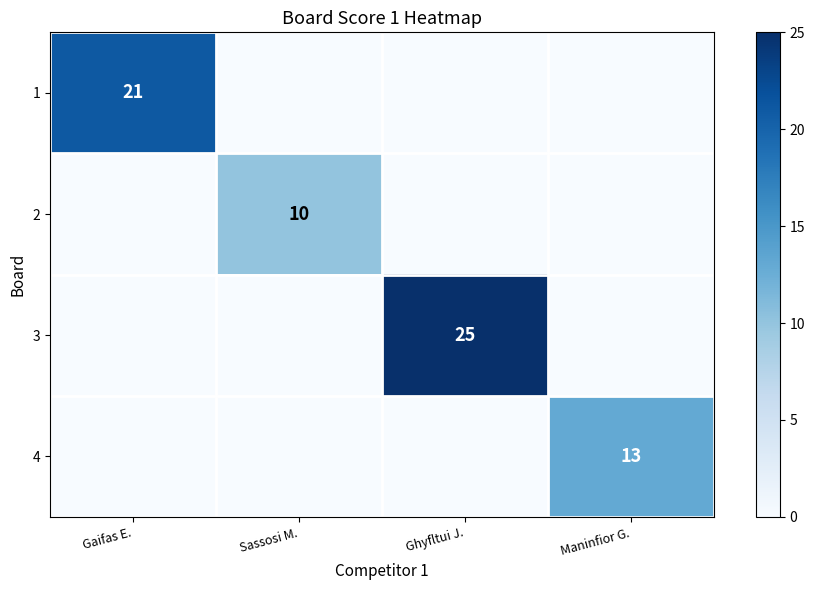

What is the difference between the highest and lowest values at Sassosi M.?

10